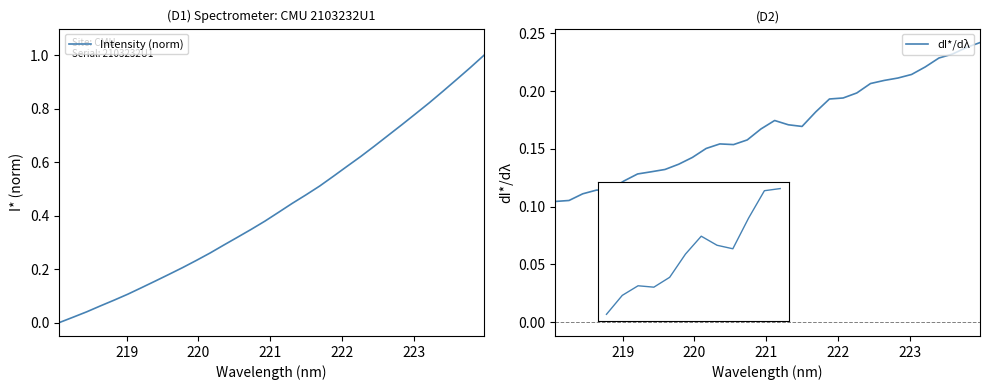

What is the greatest value displayed?

1.0